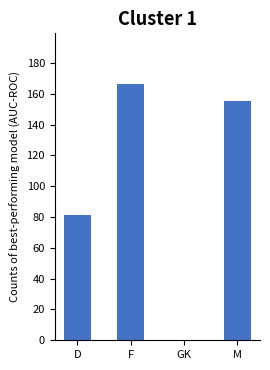

What is the sum of all values?

402